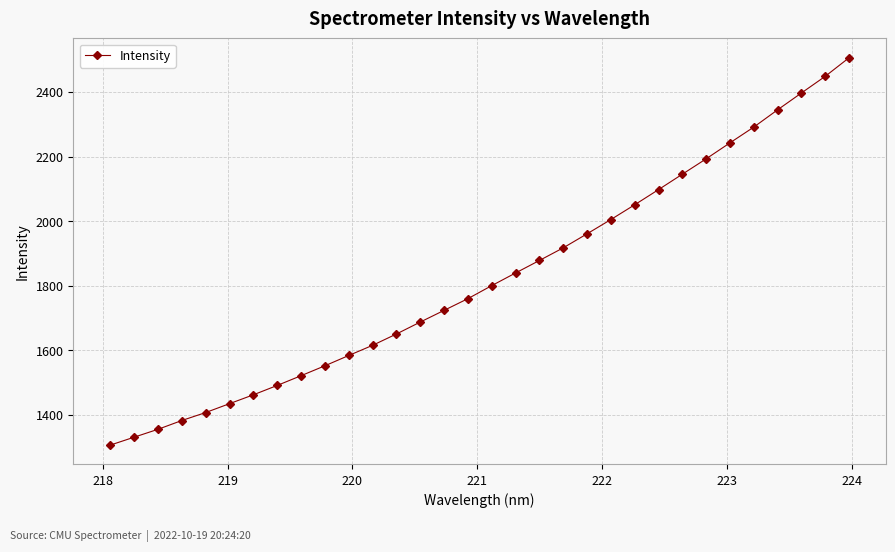

What is the smallest value displayed?

1306.7